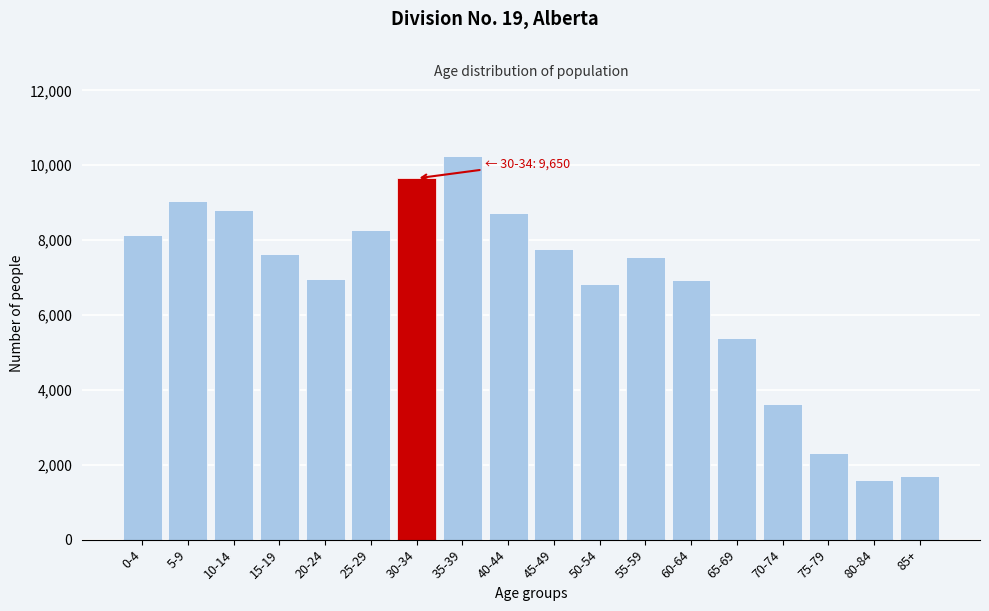

At which label is the value closest to 5920?

65-69